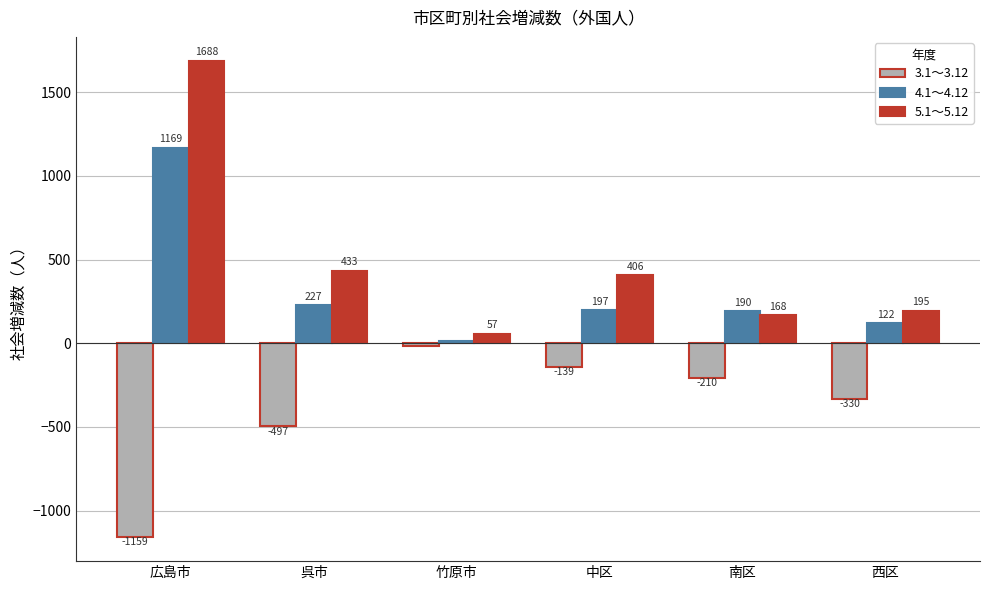

Which series has the largest total across all categories?

5.1～5.12